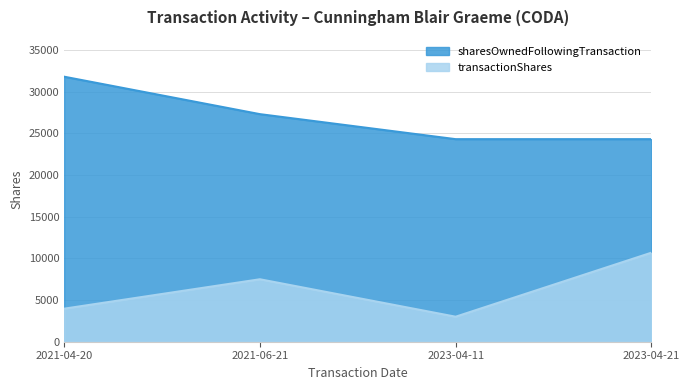

Which has a higher value, 2023-04-21 or 2023-04-11?

2023-04-21